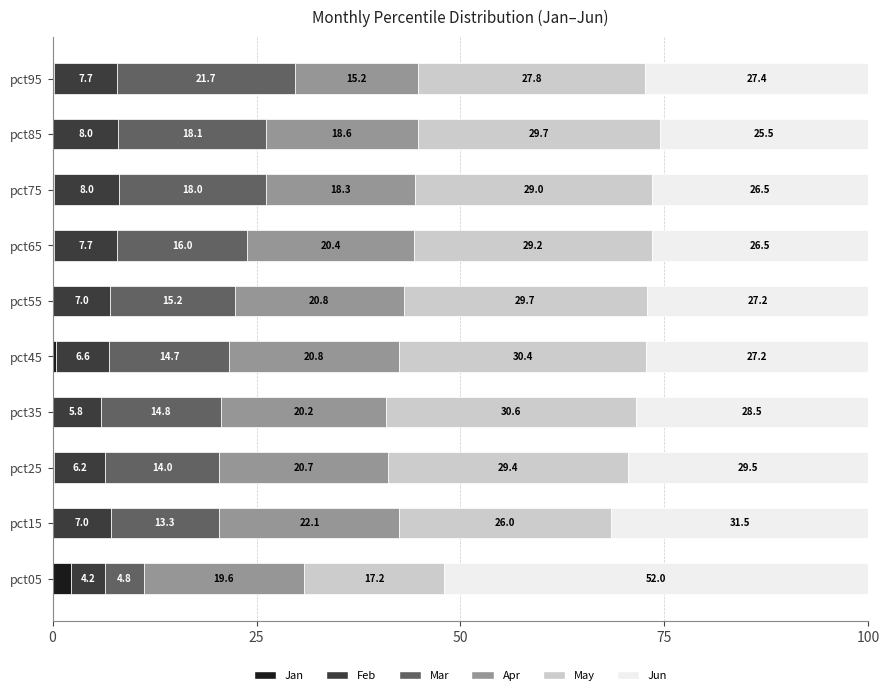

What is the total value across all series at pct15?

100.0